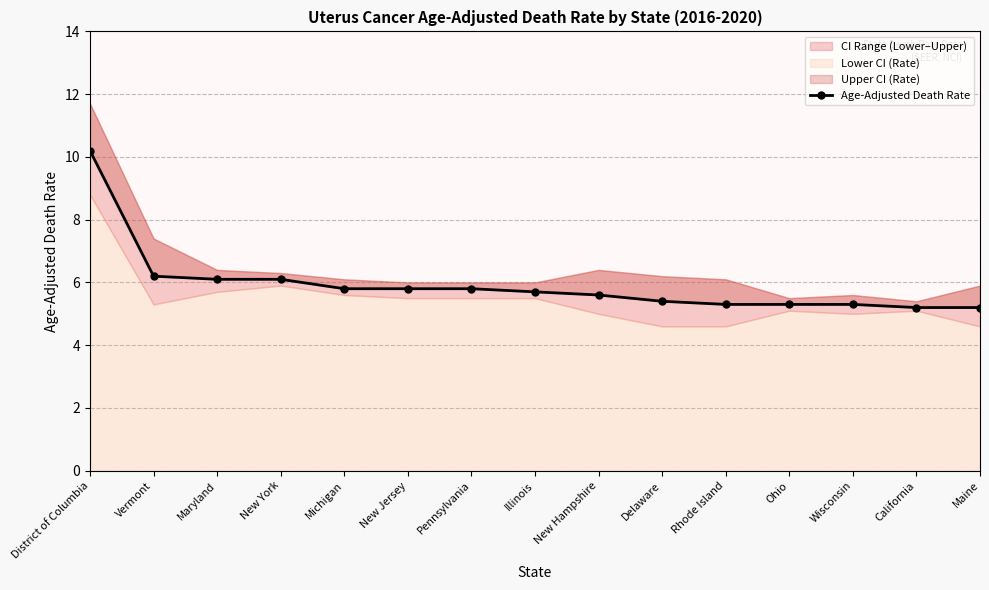

Approximately how many times larger is the value at District of Columbia compared to Maine?

2.0